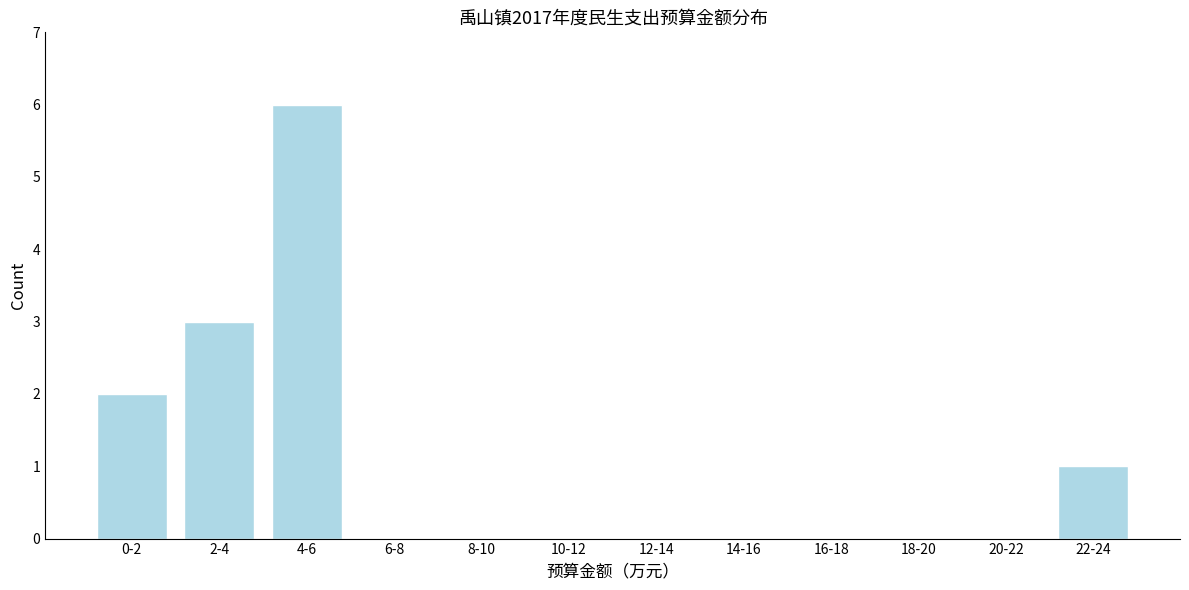

Reading left to right, what are all the values shown in this chart?

0-2=2	2-4=3	4-6=6	6-8=0	8-10=0	10-12=0	12-14=0	14-16=0	16-18=0	18-20=0	20-22=0	22-24=1